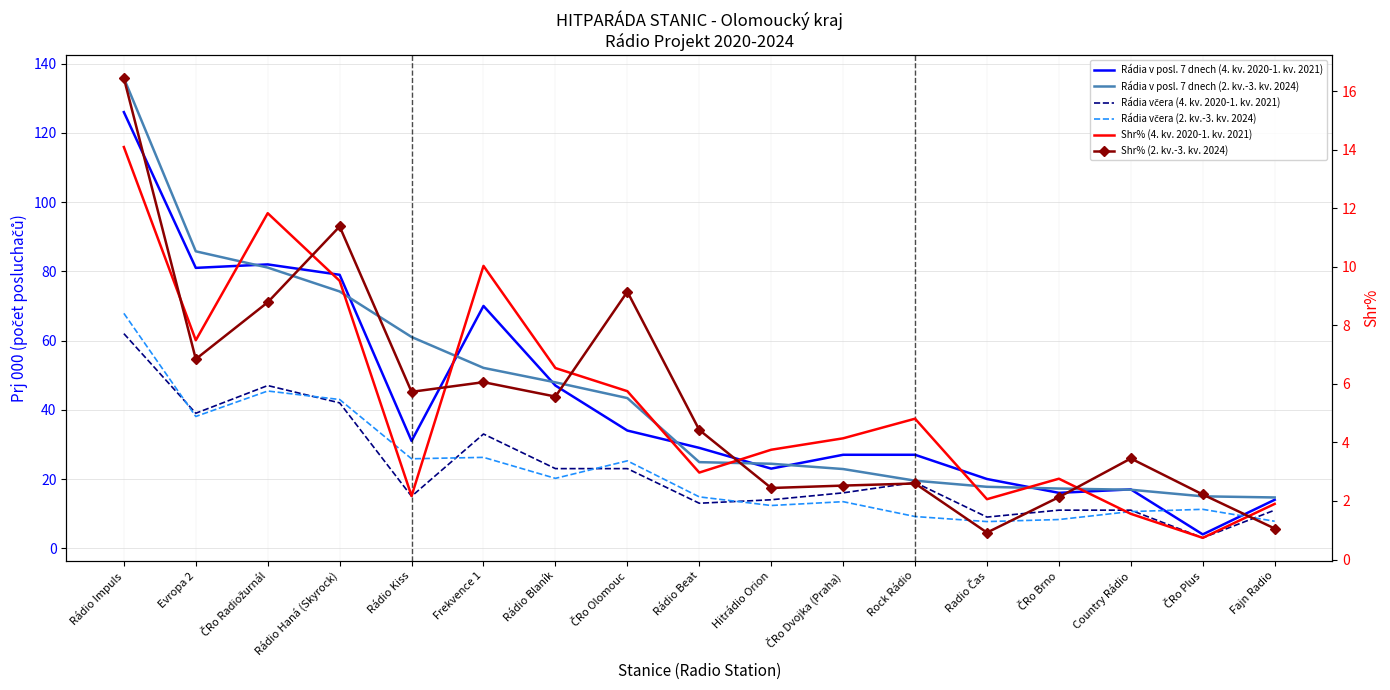

Which series has the largest total across all categories?

Rádia v posl. 7 dnech (2. kv.-3. kv. 2024)